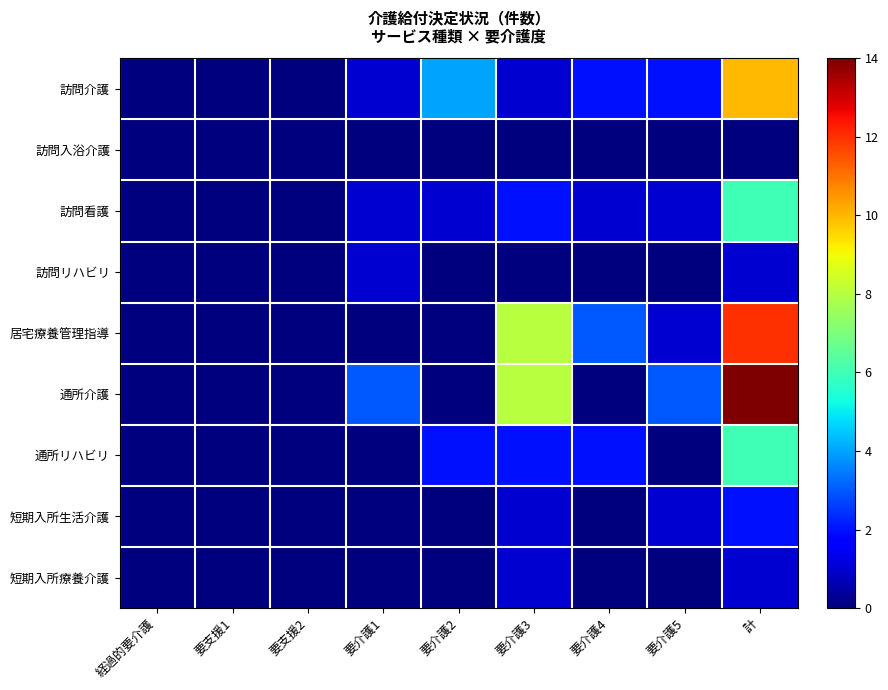

Between 経過的要介護 and 要介護2, which is larger?

要介護2